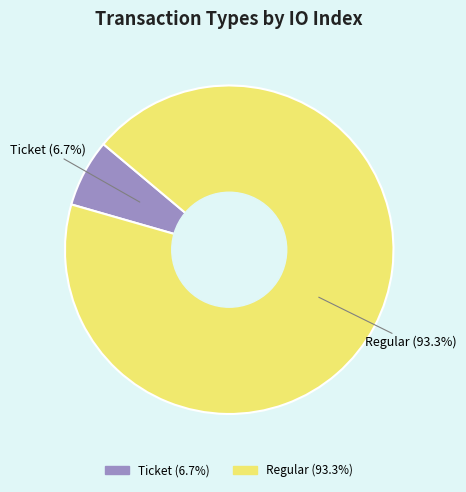

Is there any slice that represents more than half of the pie?

Yes